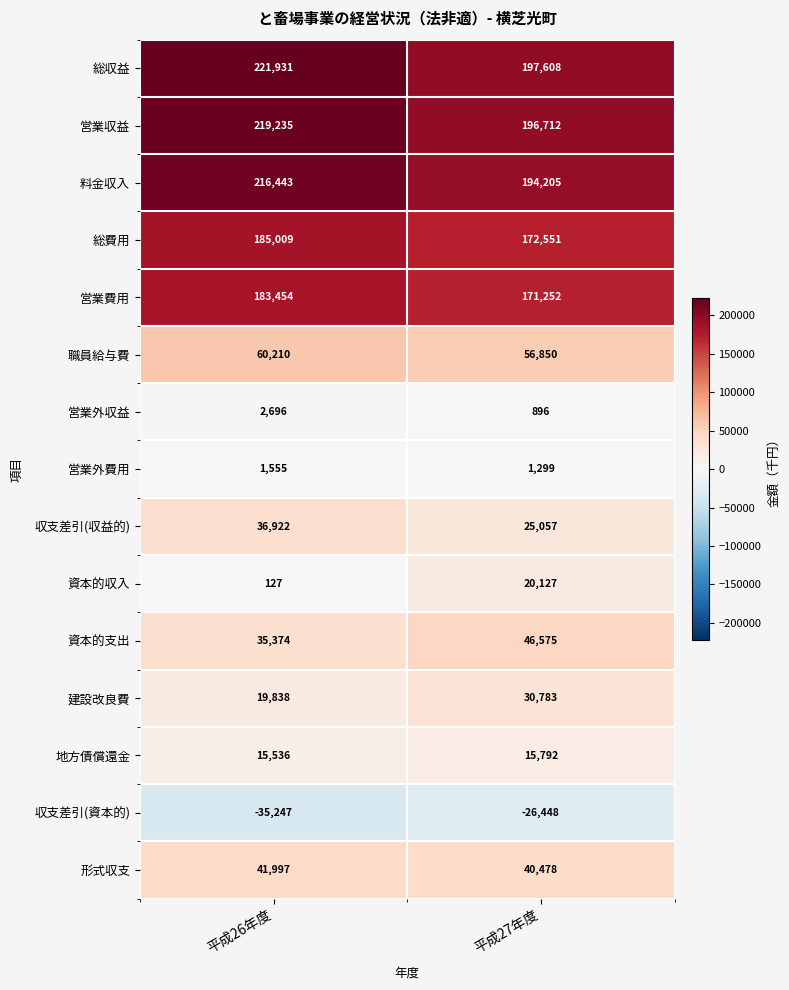

Which category has the highest value across all series?

平成26年度